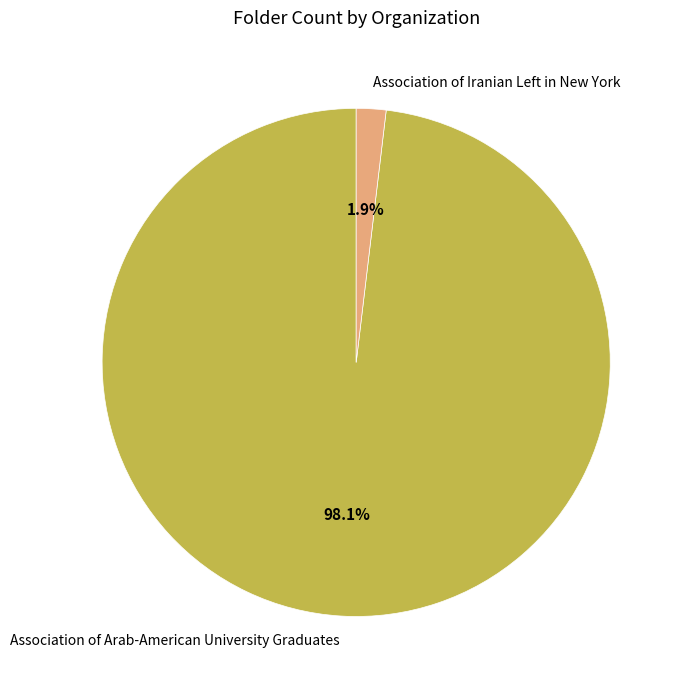

Rank the categories by value from lowest to highest.

Association of Iranian Left in New York, Association of Arab-American University Graduates